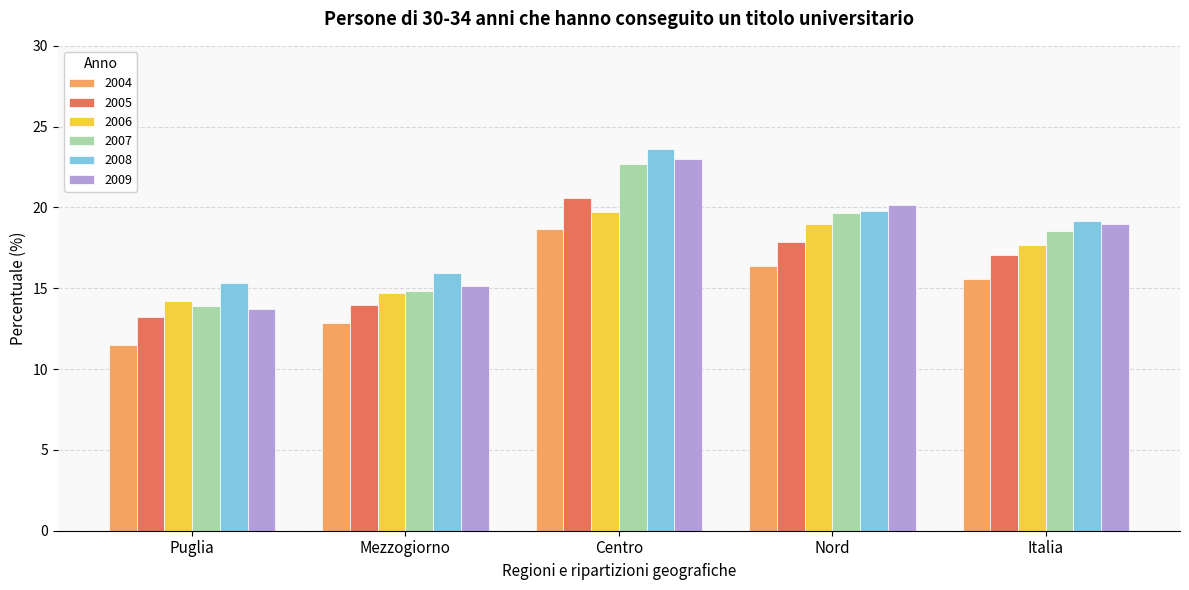

Which category has the highest value across all series?

Centro